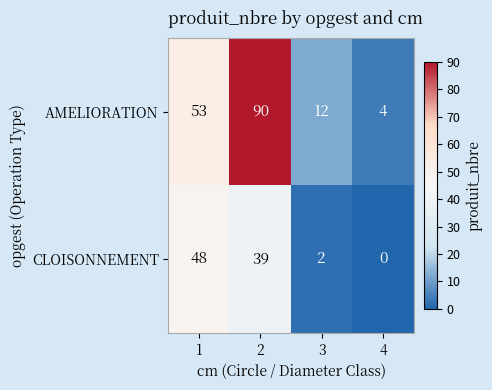

At 3, list the series in order from smallest to largest.

CLOISONNEMENT, AMELIORATION